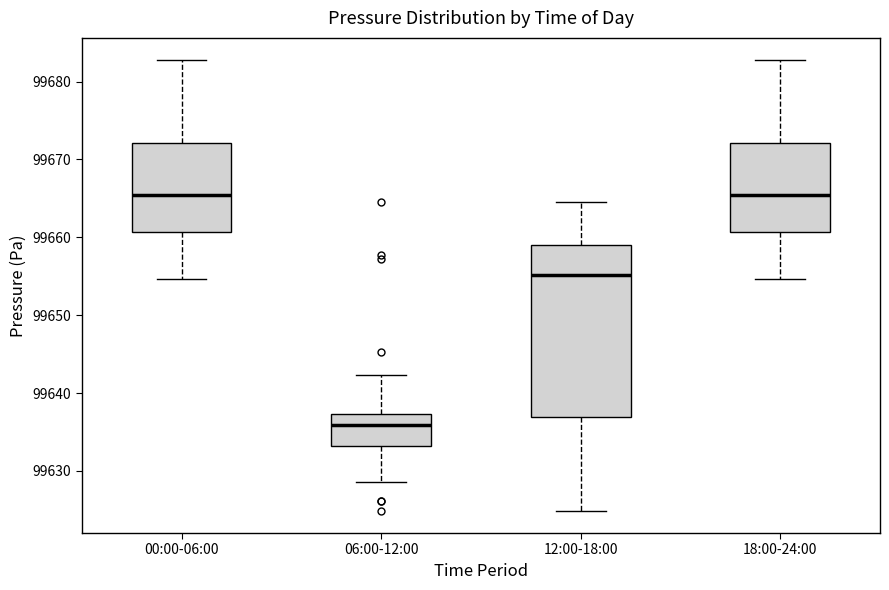

Which box is the tallest, from its lower edge to its upper edge?

12:00-18:00